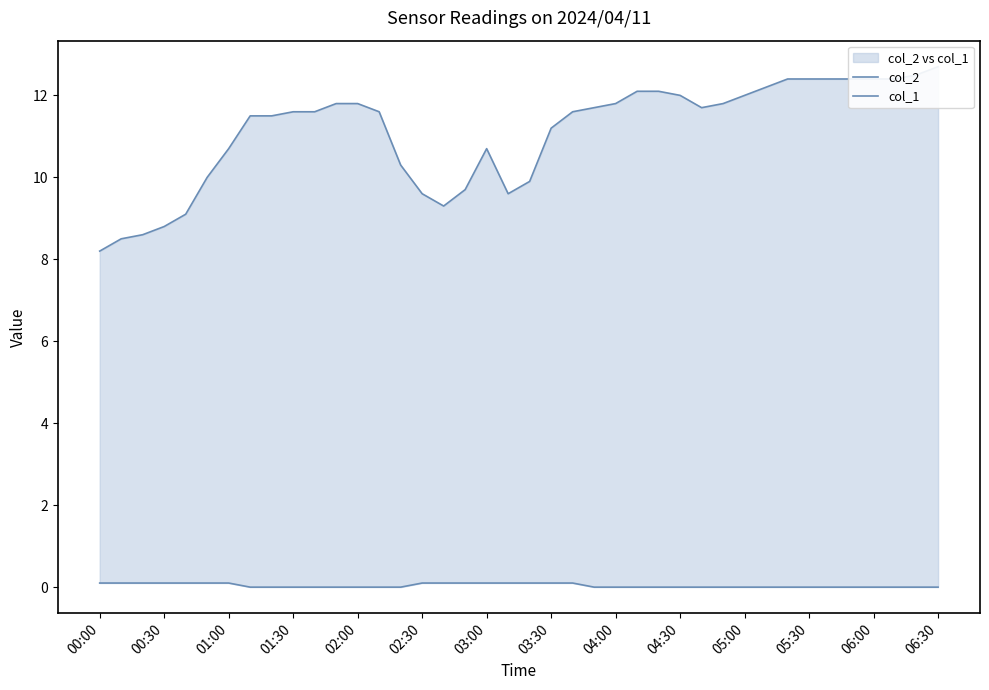

How many values in col_1 are above zero?

15